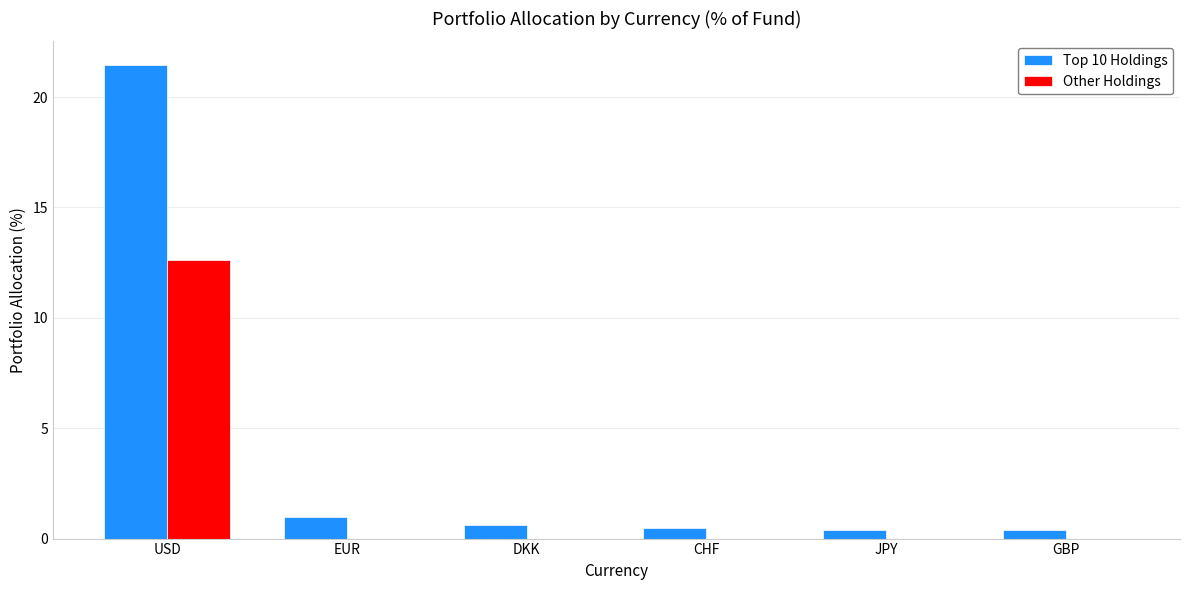

What is the highest value of the Other Holdings series?

12.6